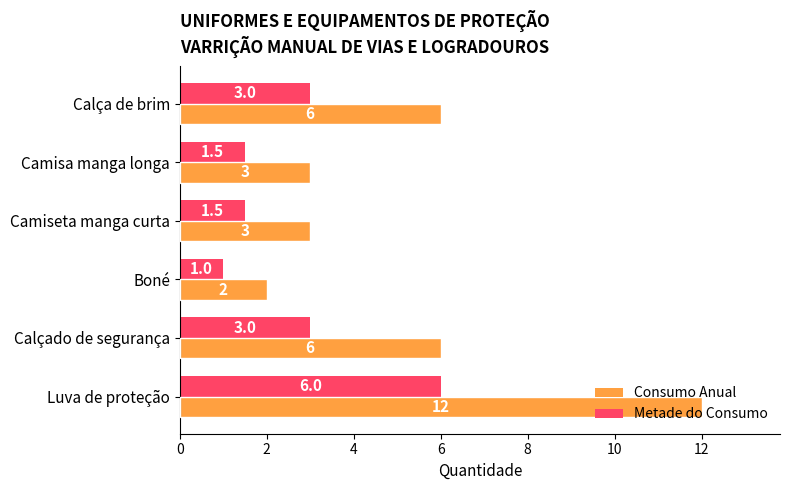

List the series in order of their peak value, highest first.

Consumo Anual, Metade do Consumo